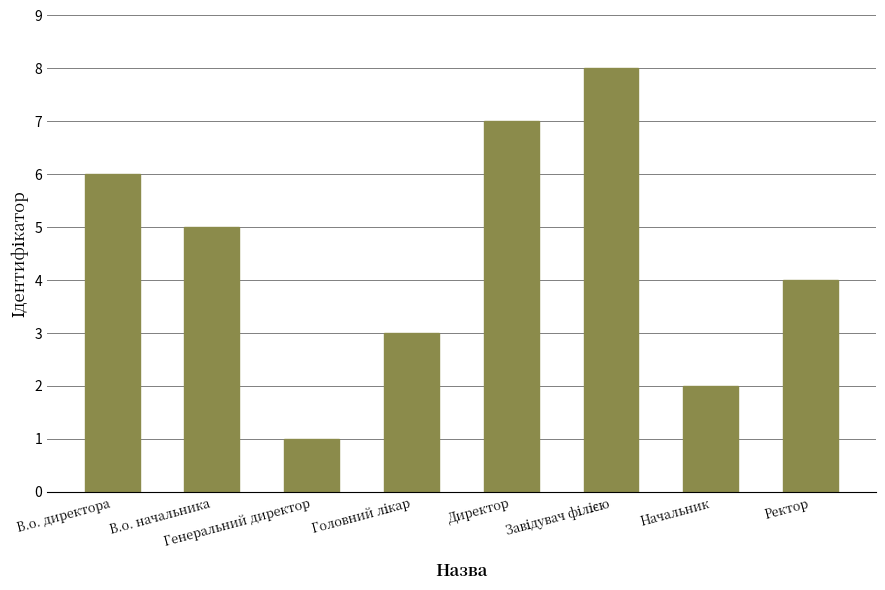

What is the difference between the values at Директор and Начальник?

5